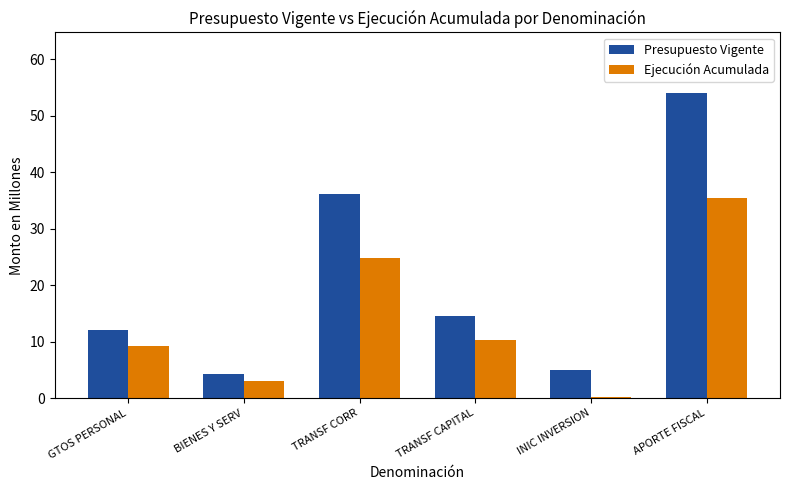

How many bars are there in each group?

2